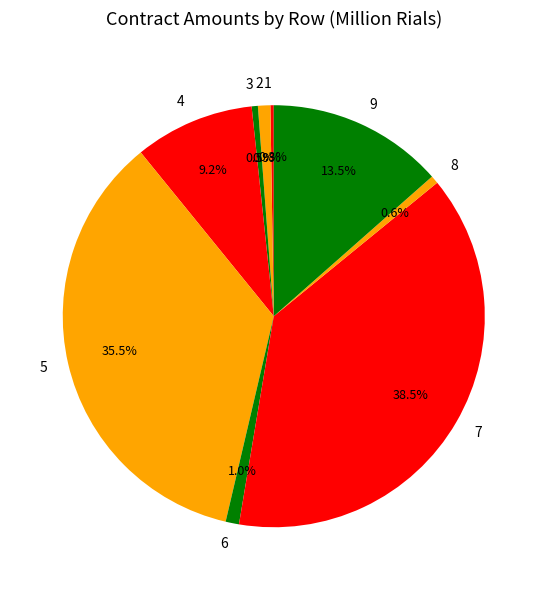

Combined, do 6 and 9 account for over 50%?

No